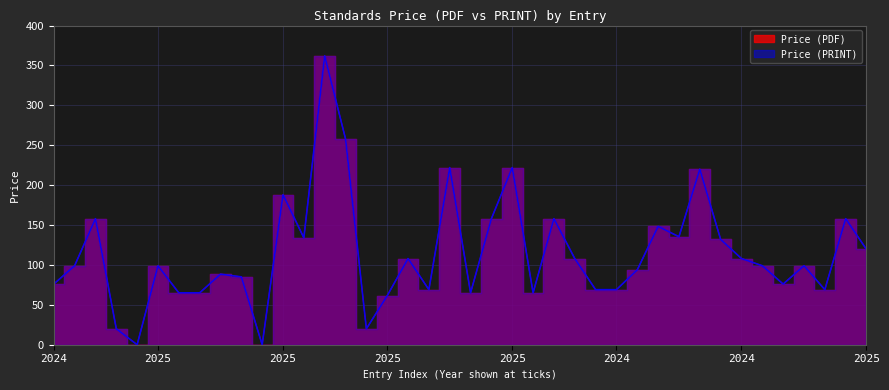

Is the value of Price (PRINT) at 2025 greater than the value of Price (PDF) at 2025?

No